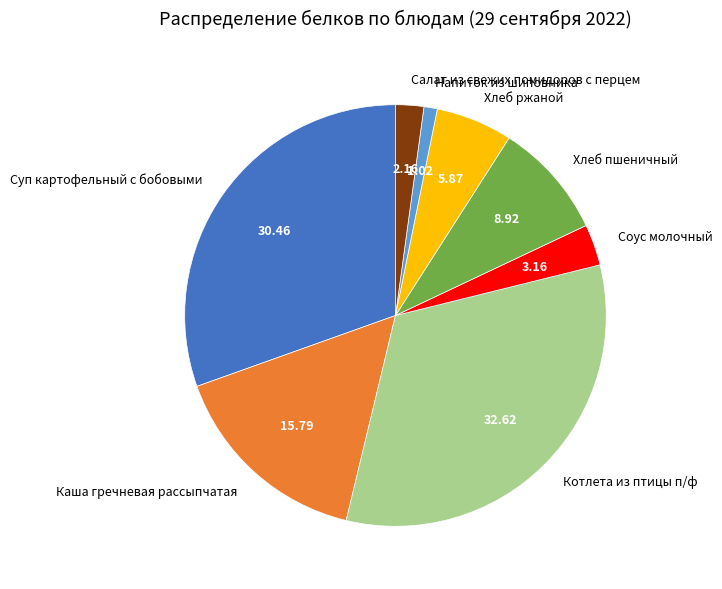

Is it true that Хлеб пшеничный is 9% of the pie?

True